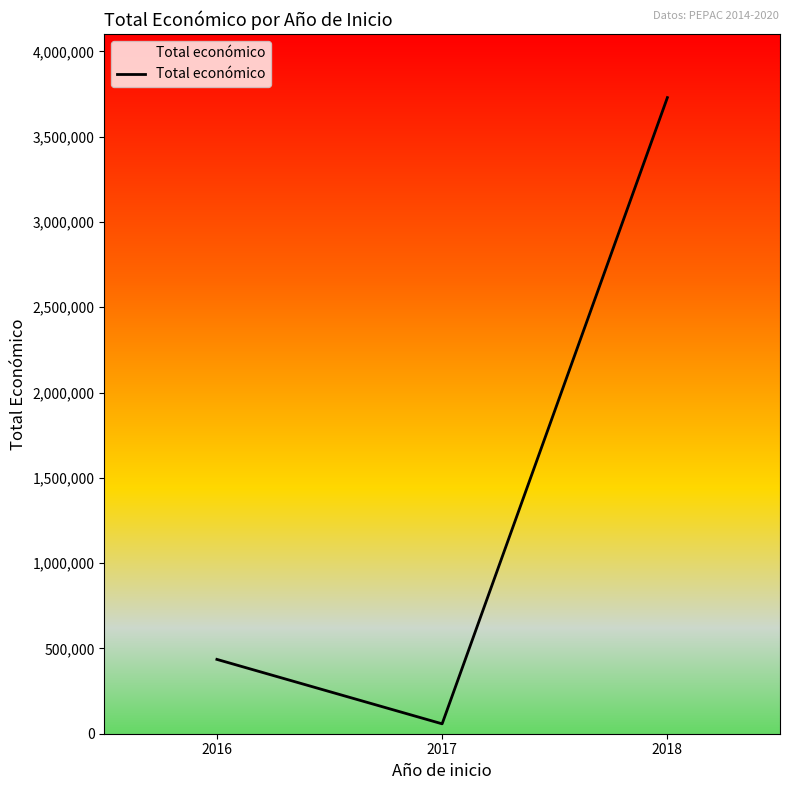

What is the greatest value displayed?

3728998